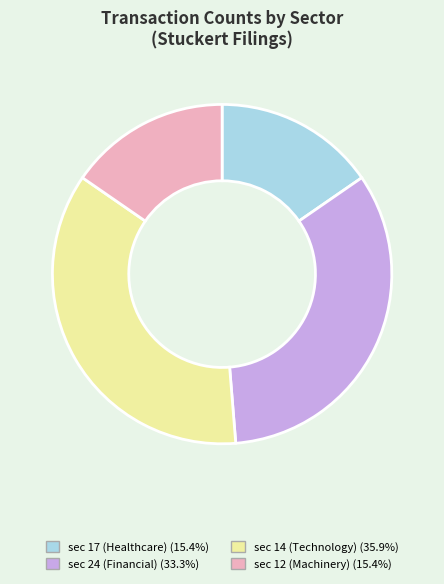

Does any single category account for the majority?

No